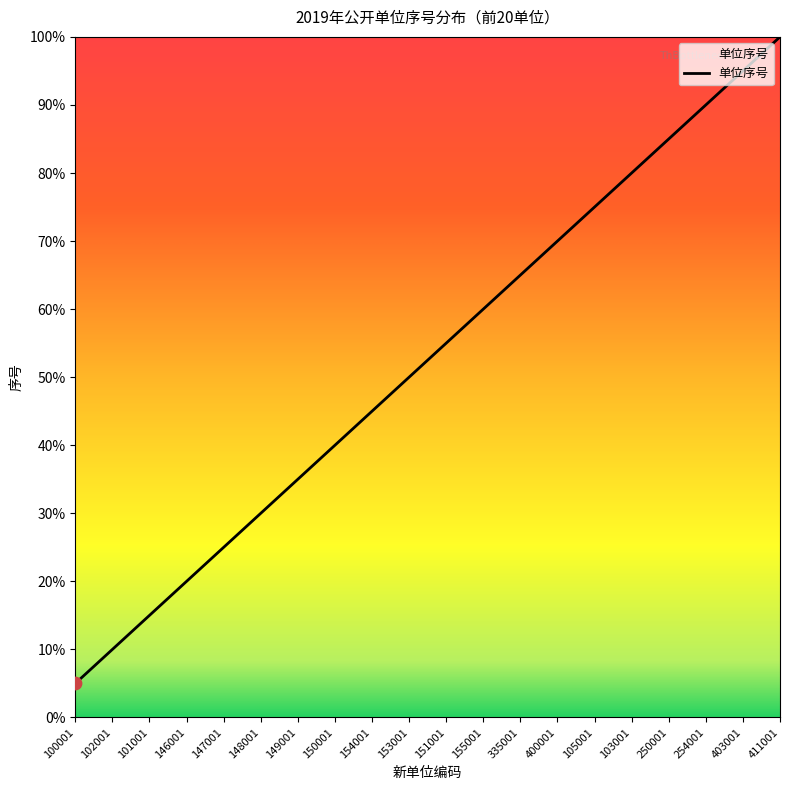

Is this an area chart (filled region under the line)?

Yes